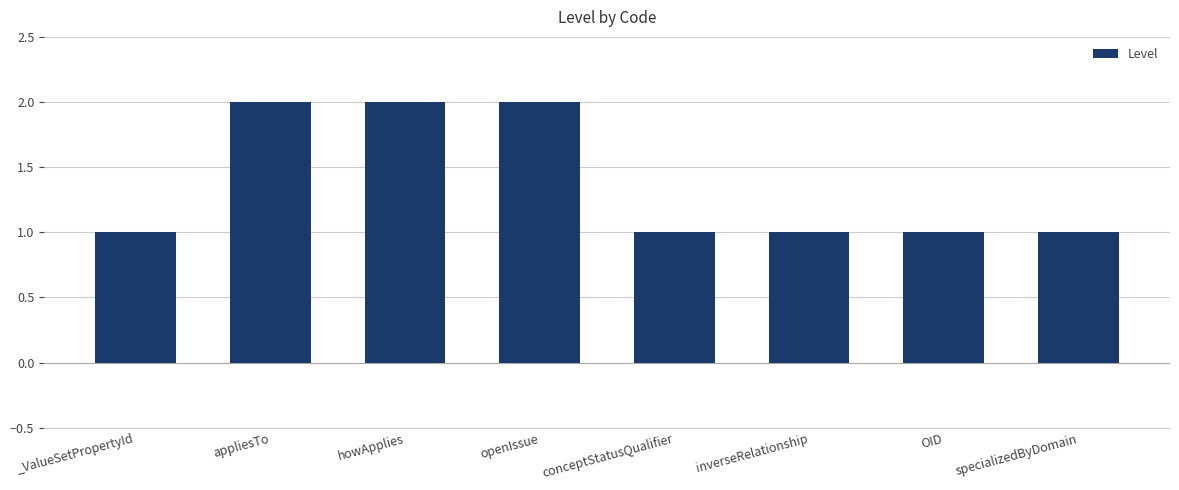

What is the maximum value shown in the chart?

2